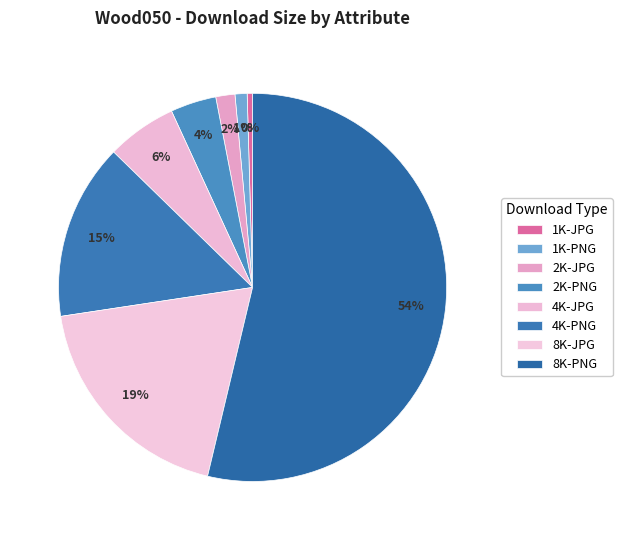

What percentage is the 4K-JPG slice, to the nearest percent?

6%